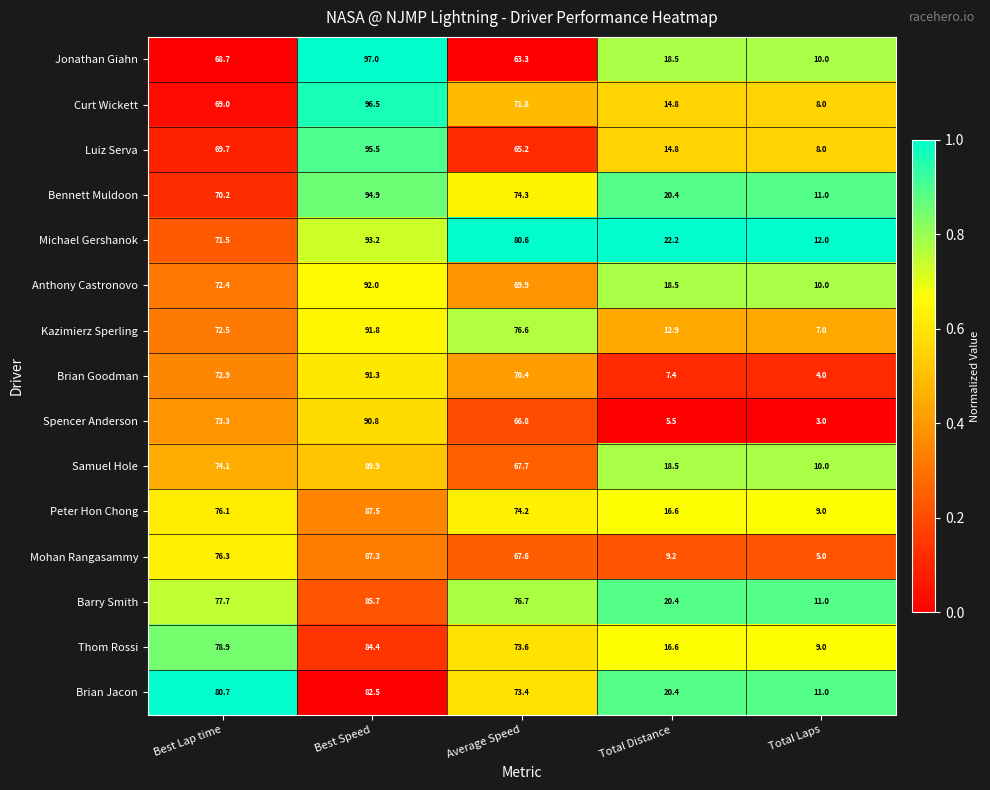

The value of Bennett Muldoon at Best Speed is 94.9. True or false?

True